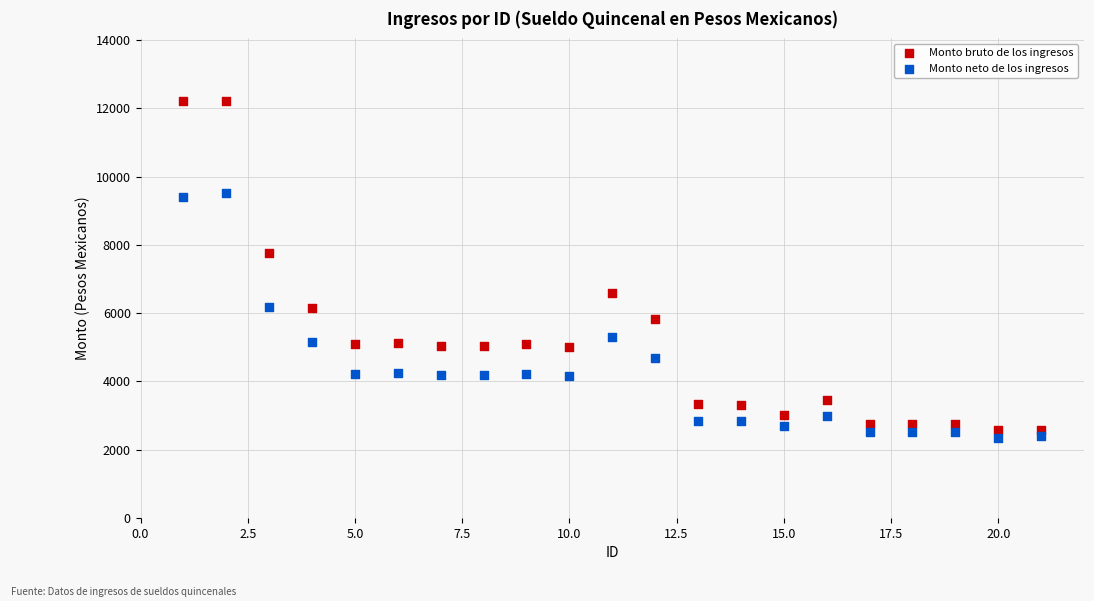

In the Monto bruto de los ingresos series, what Y value is closest to 7396?

7770.3